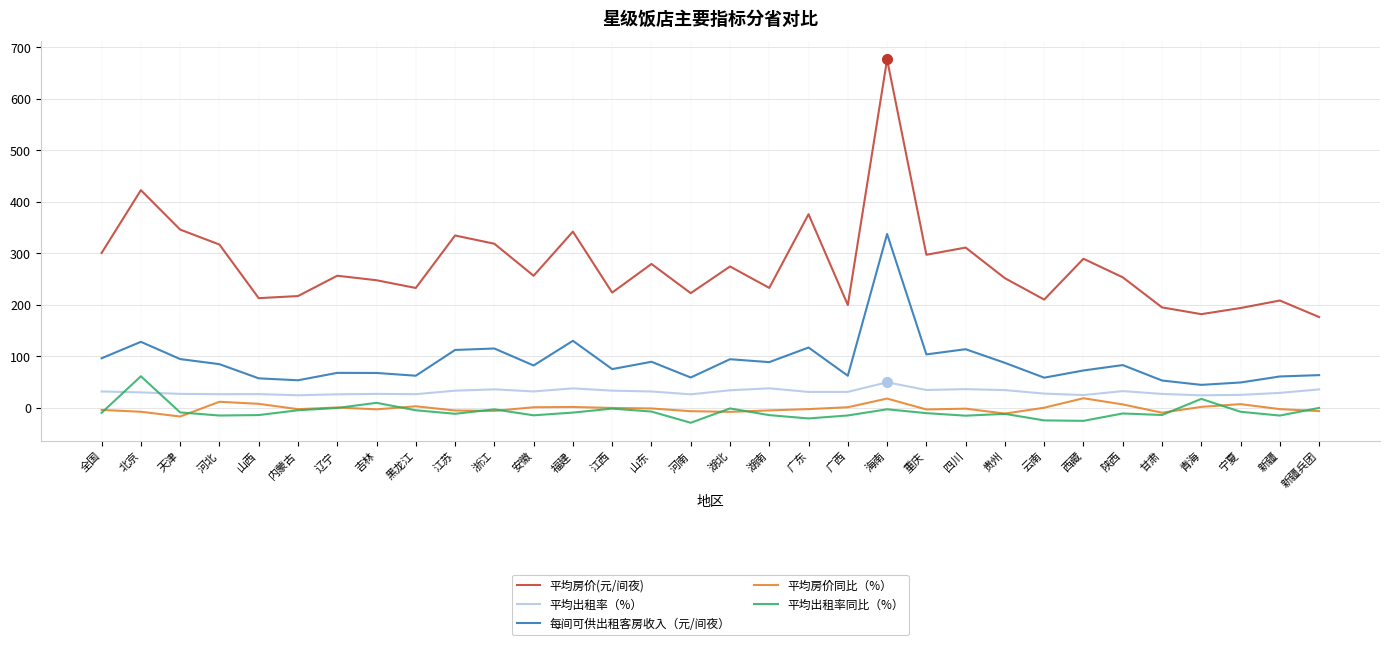

What is the maximum value shown in the chart?

676.3